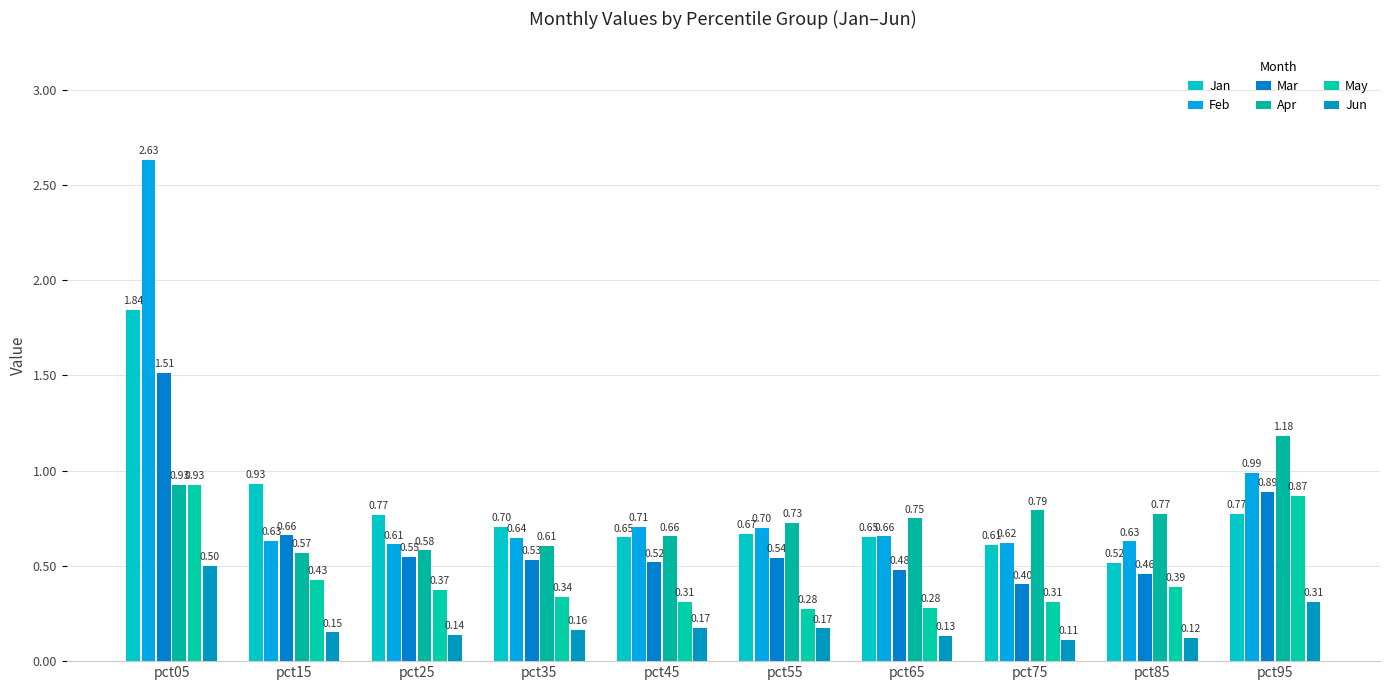

What is the average value of the Jun series?

0.2